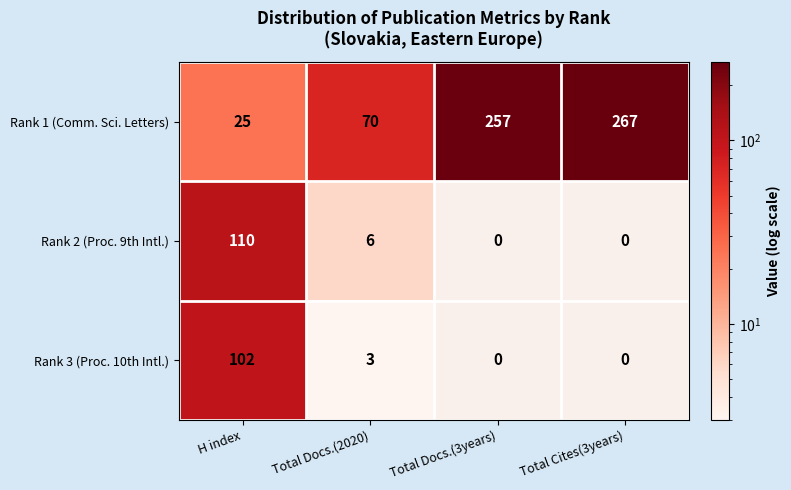

Reading left to right, what are all the values shown in this chart?

Rank 1 (Comm. Sci. Letters): 25	70	257	267
Rank 2 (Proc. 9th Intl.): 110	6	0	0
Rank 3 (Proc. 10th Intl.): 102	3	0	0